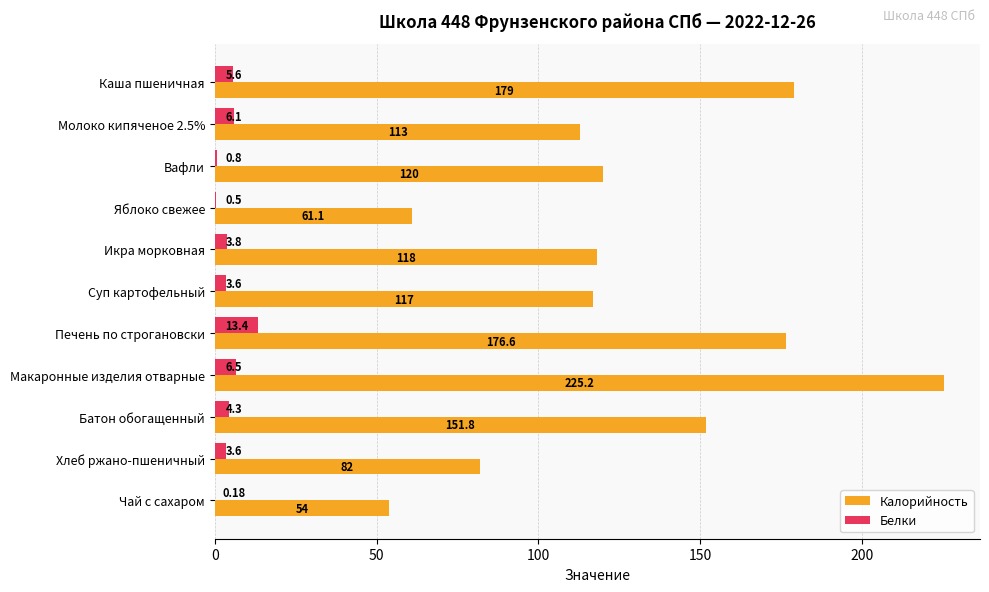

How many data points in Белки are above 3?

8